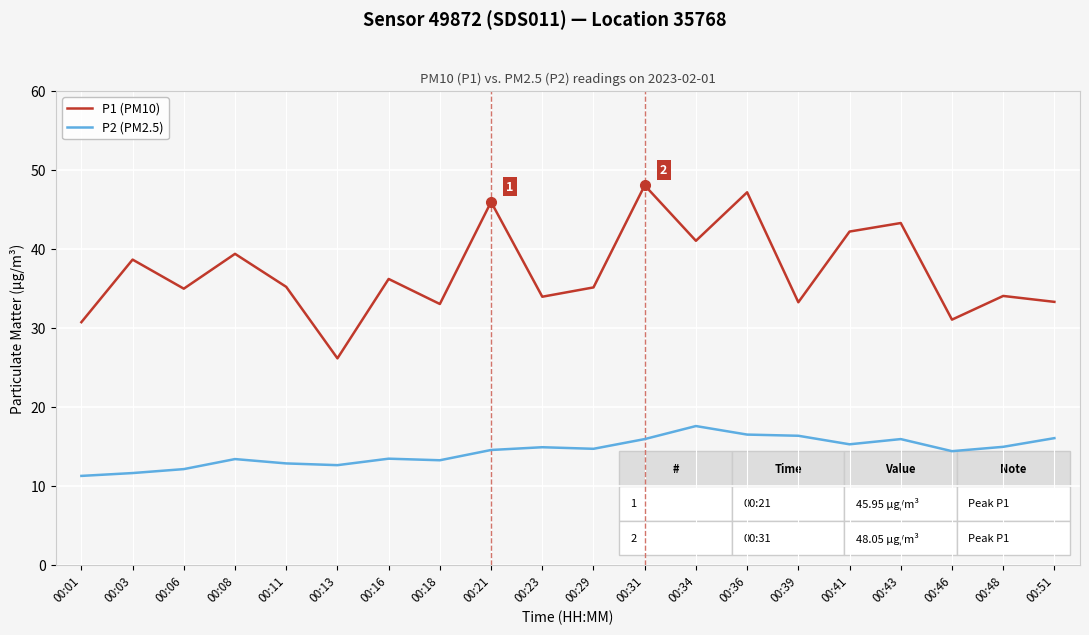

At which category does P1 (PM10) reach its first local peak?

00:03